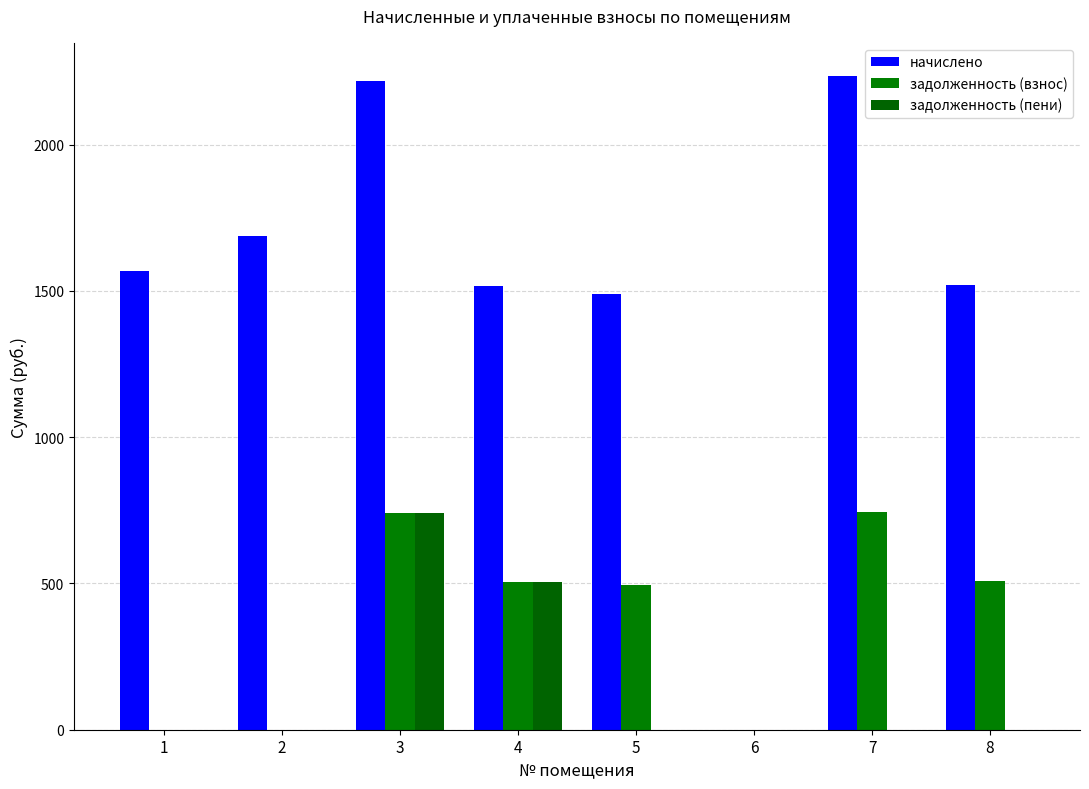

Count the number of categories in the chart.

8